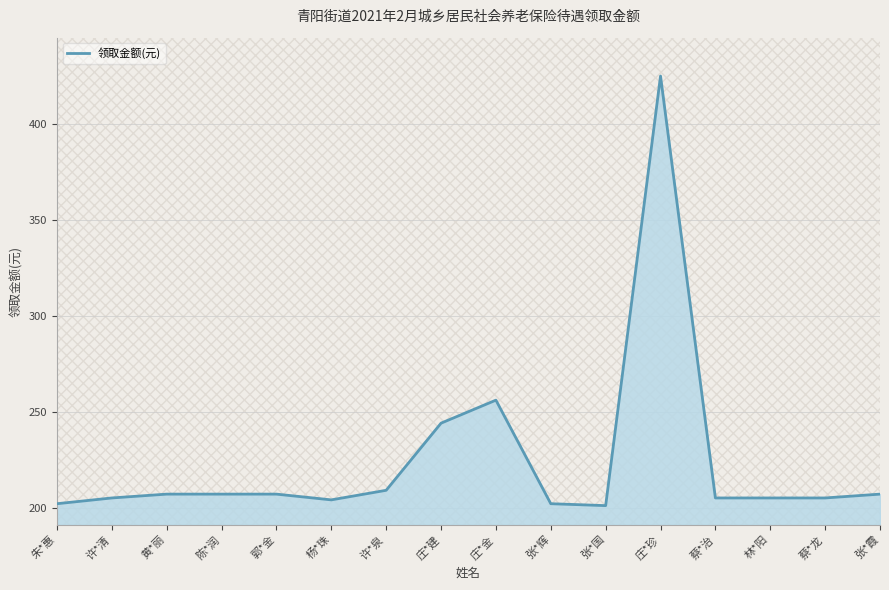

The chart shows a value of 425 at 庄*珍. True or false?

True